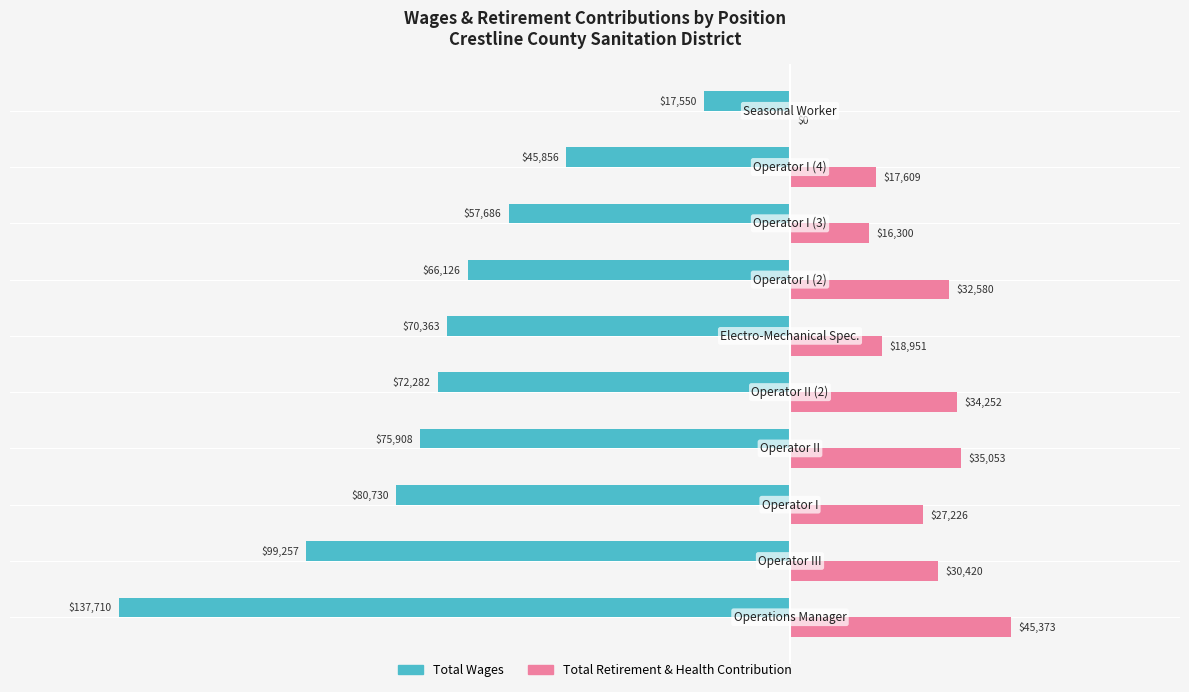

Which series has the largest total across all categories?

Total Retirement & Health Contribution